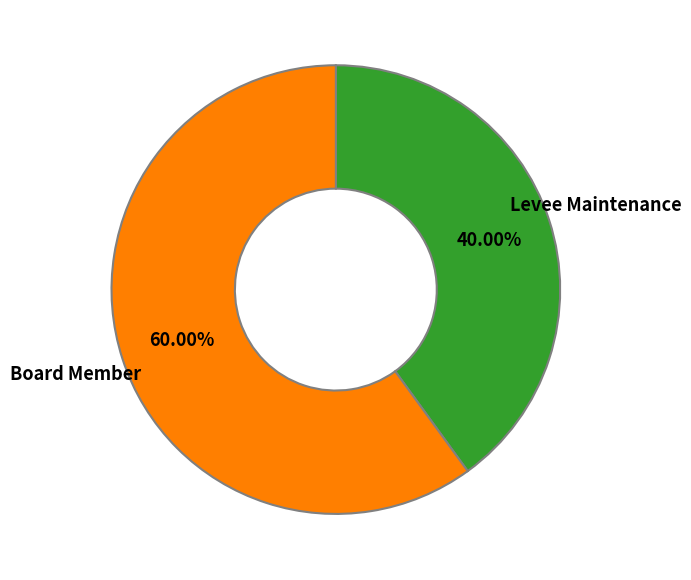

Between Board Member and Levee Maintenance, which is larger?

Board Member